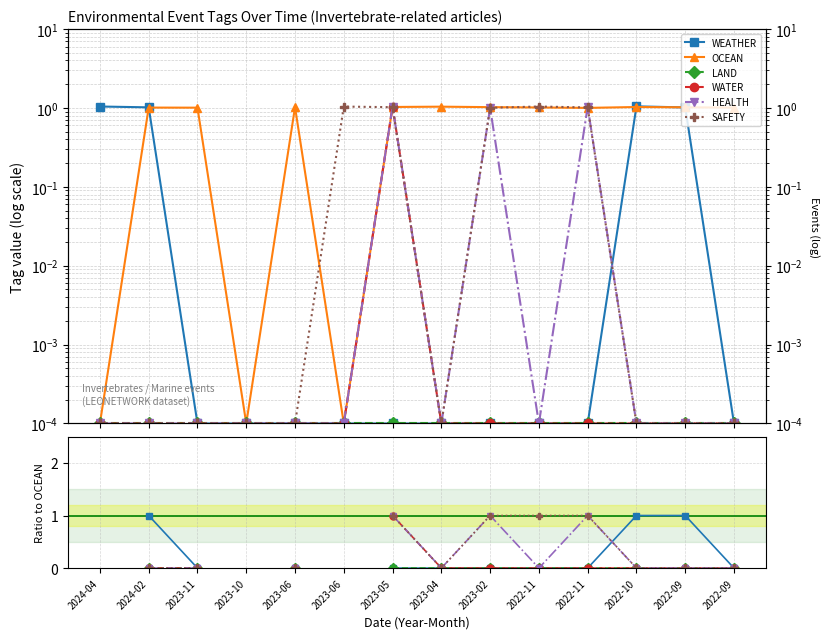

How many interior local valleys does the HEALTH series have?

2